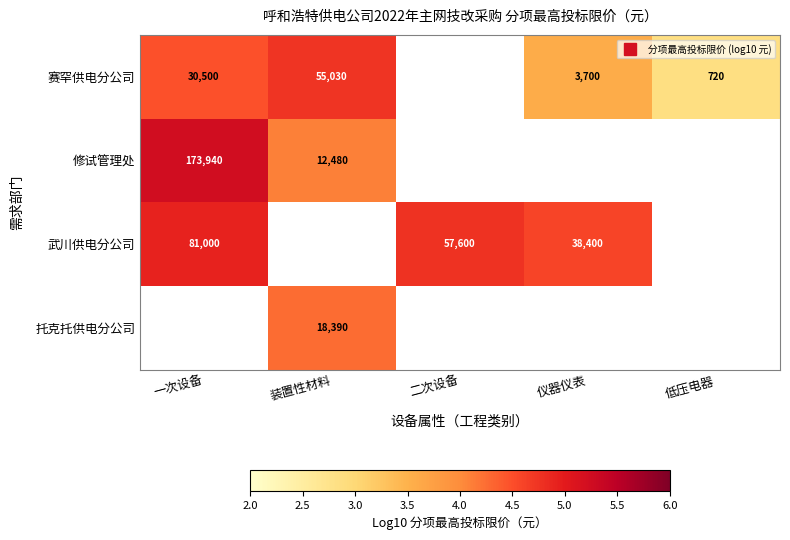

What is the smallest value displayed?

2.9